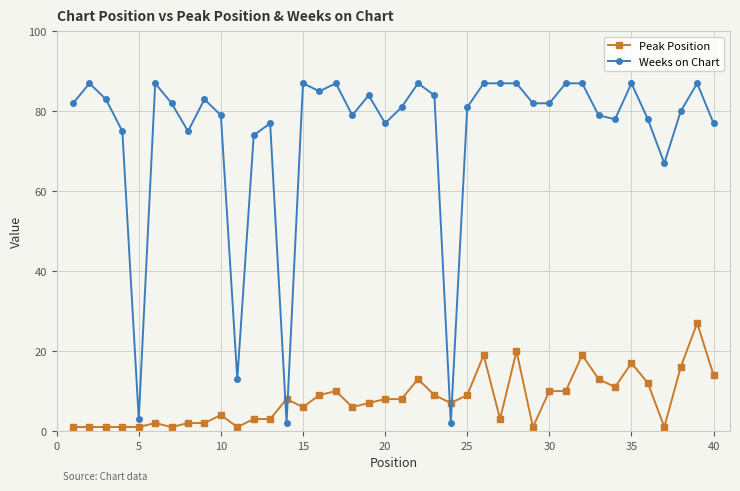

True or false: Peak Position has more than 2 points higher than both neighbors.

True